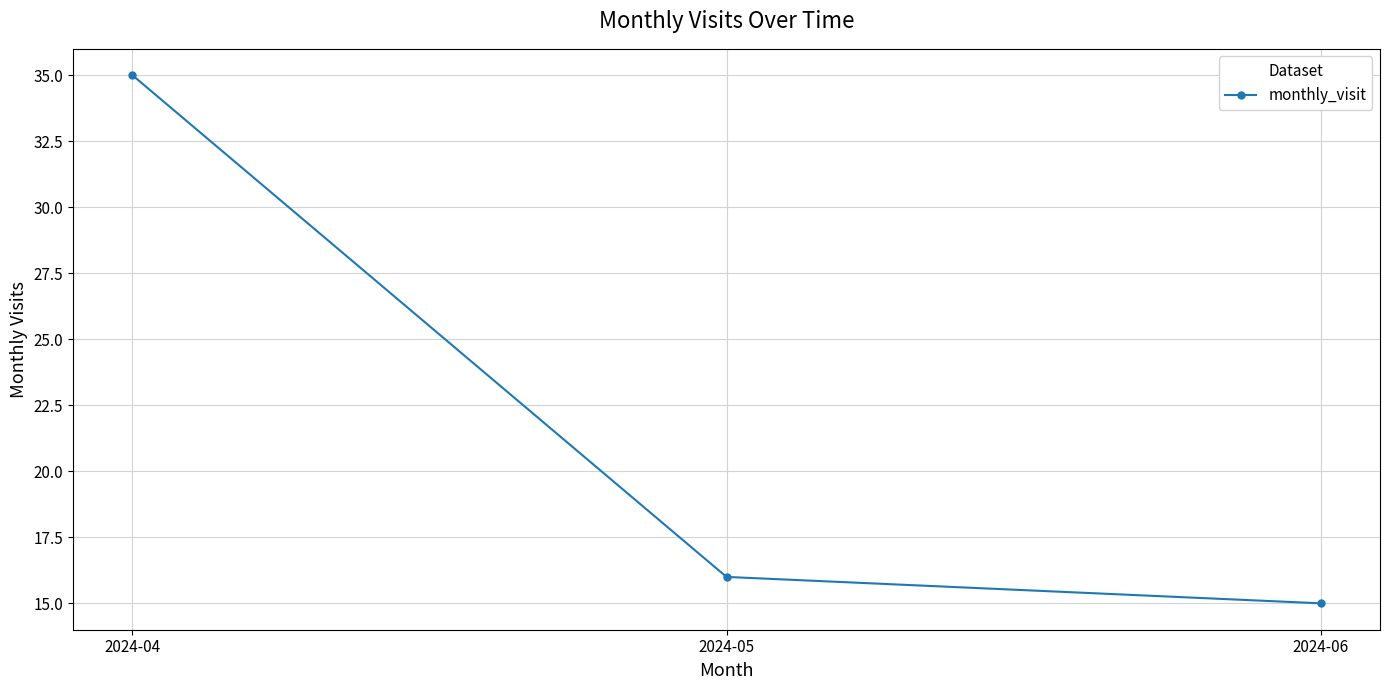

What is the value of the 2nd point from the left?

16